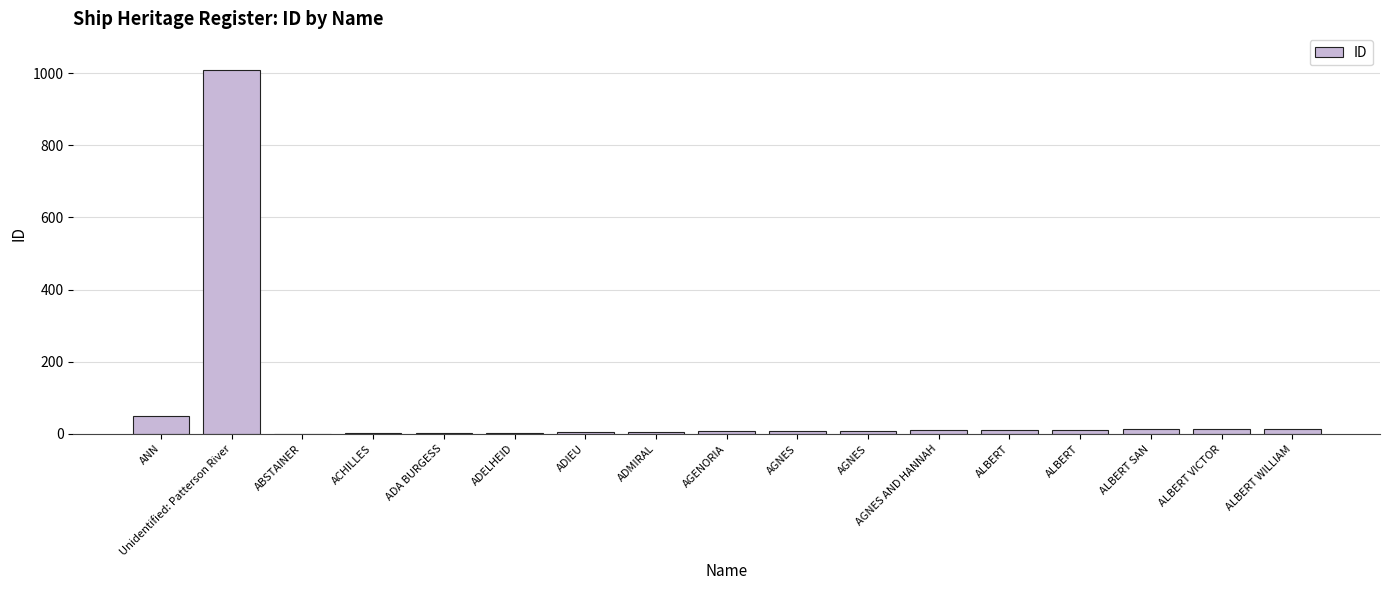

List the labels in order of value, smallest first.

ABSTAINER, ACHILLES, ADA BURGESS, ADELHEID, ADIEU, ADMIRAL, AGENORIA, AGNES, AGNES, AGNES AND HANNAH, ALBERT, ALBERT, ALBERT SAN, ALBERT VICTOR, ALBERT WILLIAM, ANN, Unidentified: Patterson River